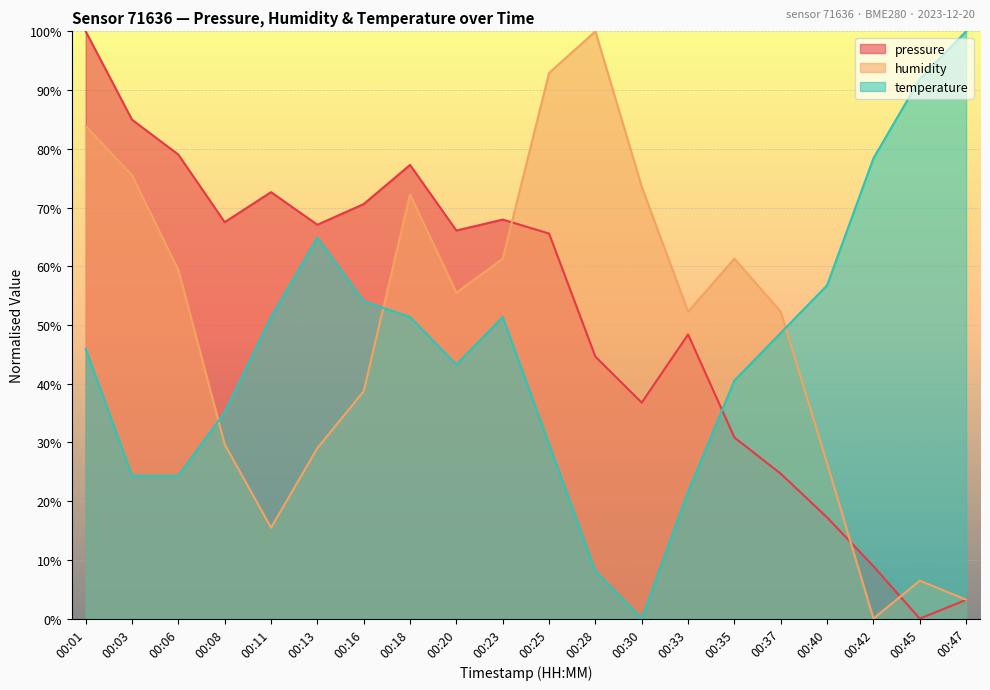

Which series has the largest total across all categories?

pressure